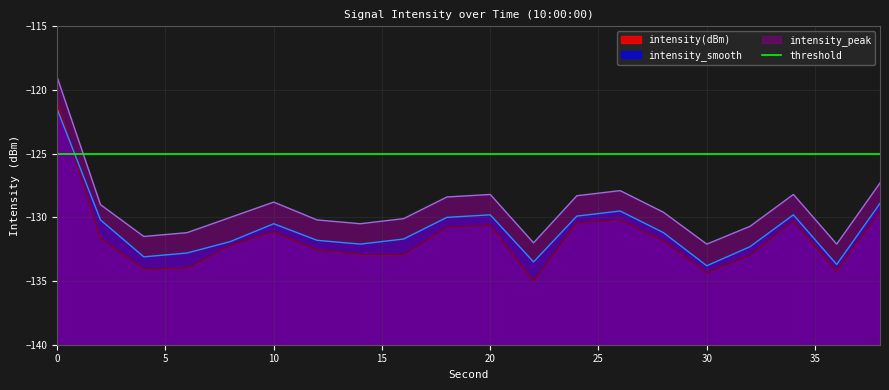

At how many categories does at least one series exceed -126?

1